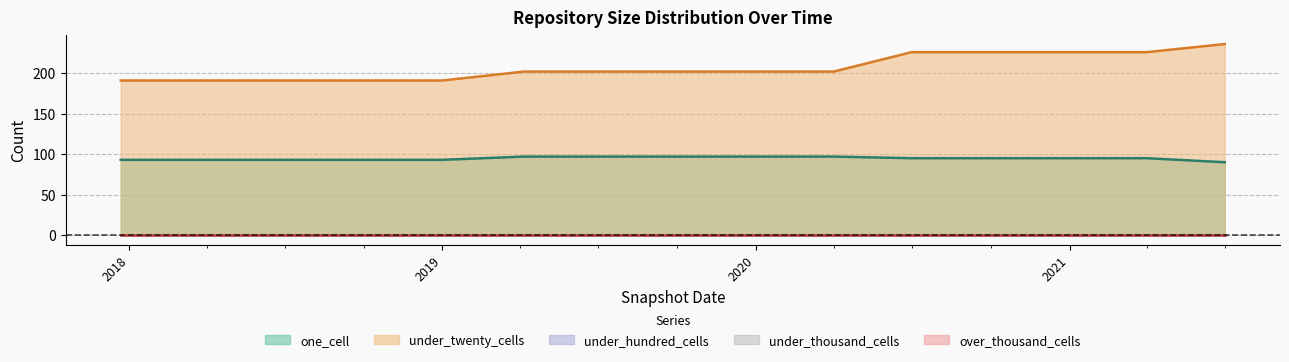

Which series changed the most between 2019-01-01 and 2020-07-01?

under_twenty_cells